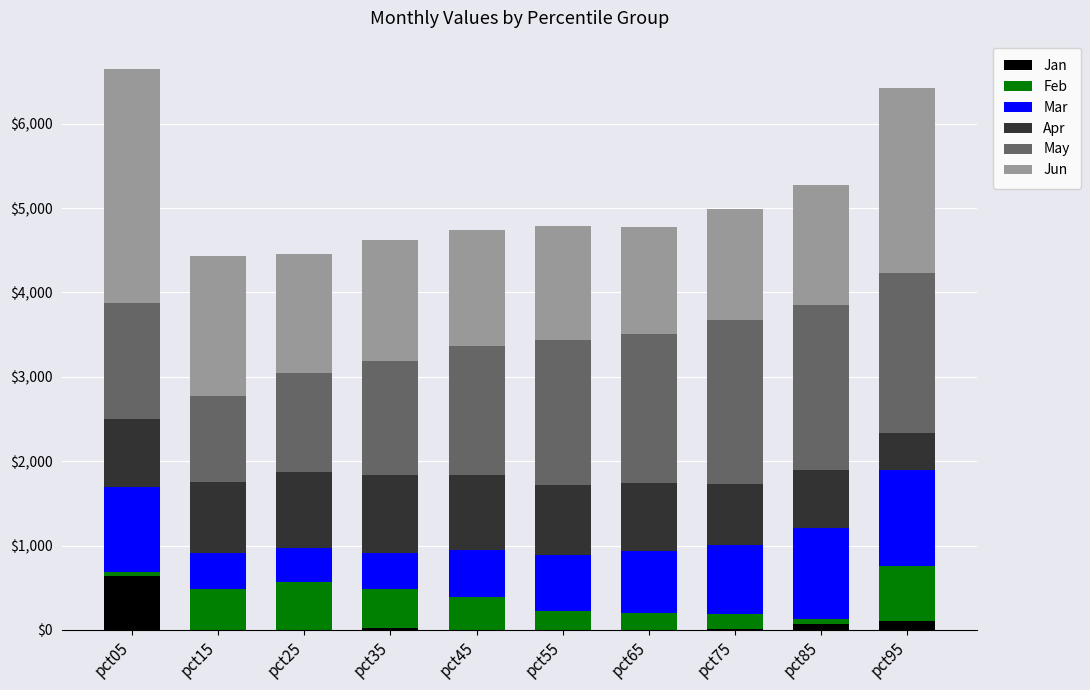

The value of Feb at pct55 is 259.6. True or false?

True